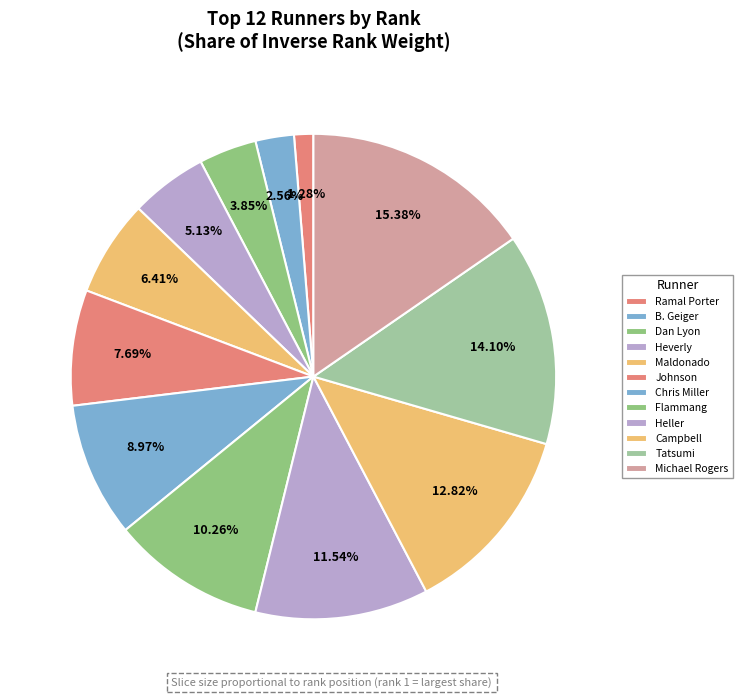

To the nearest percent, what is the difference between the largest and smallest slice percentages?

14%